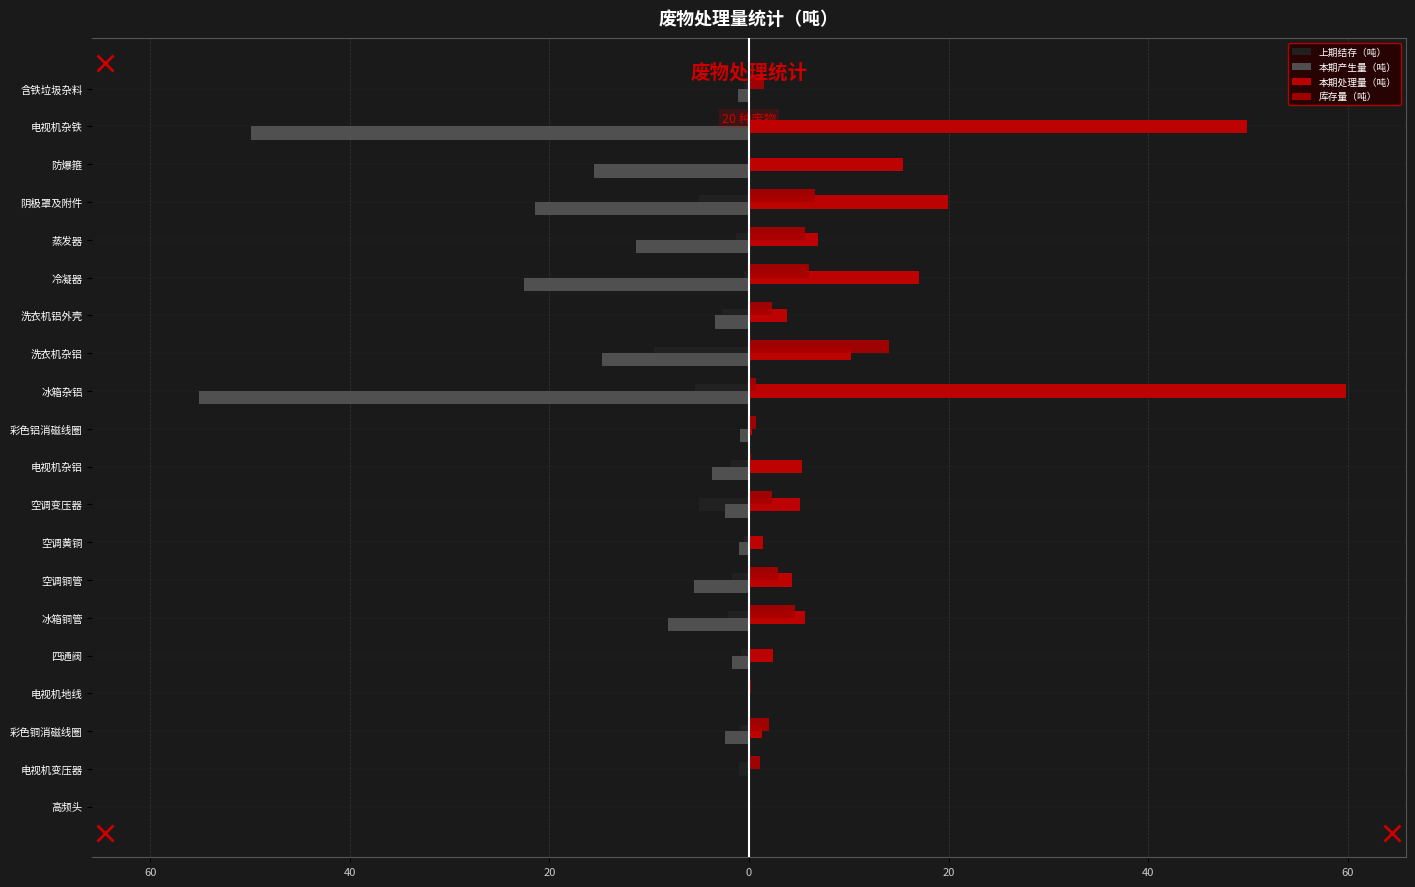

Is it true that 本期处理量（吨） equals 0.5 at 彩色铝消磁线圈?

False